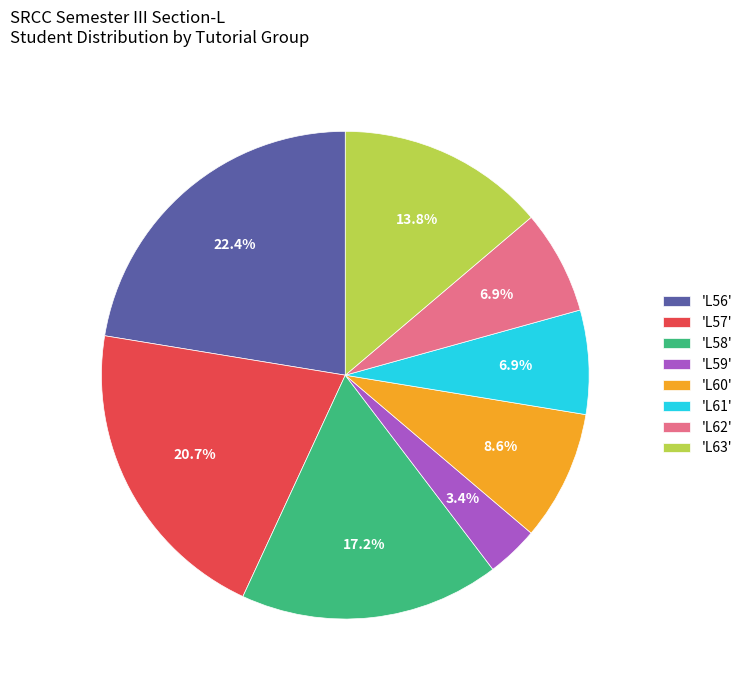

Approximately how many times larger is the value at 'L62' compared to 'L63'?

0.5